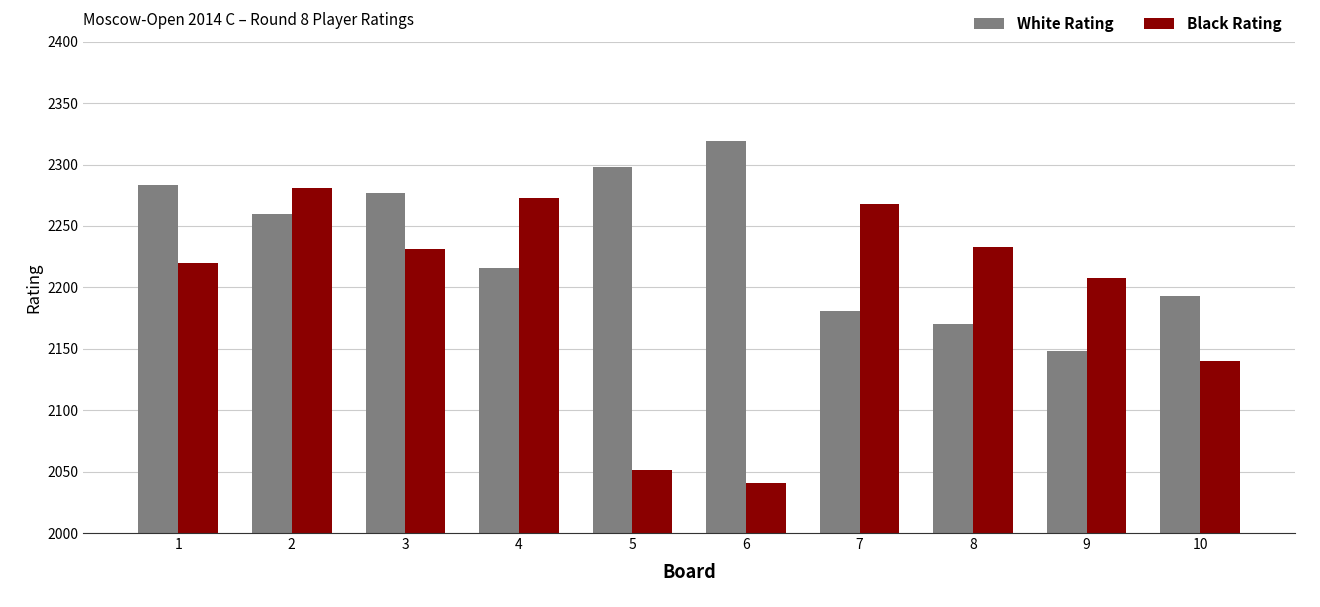

What is the value of the White Rating bar at the 6th from the left?

2319